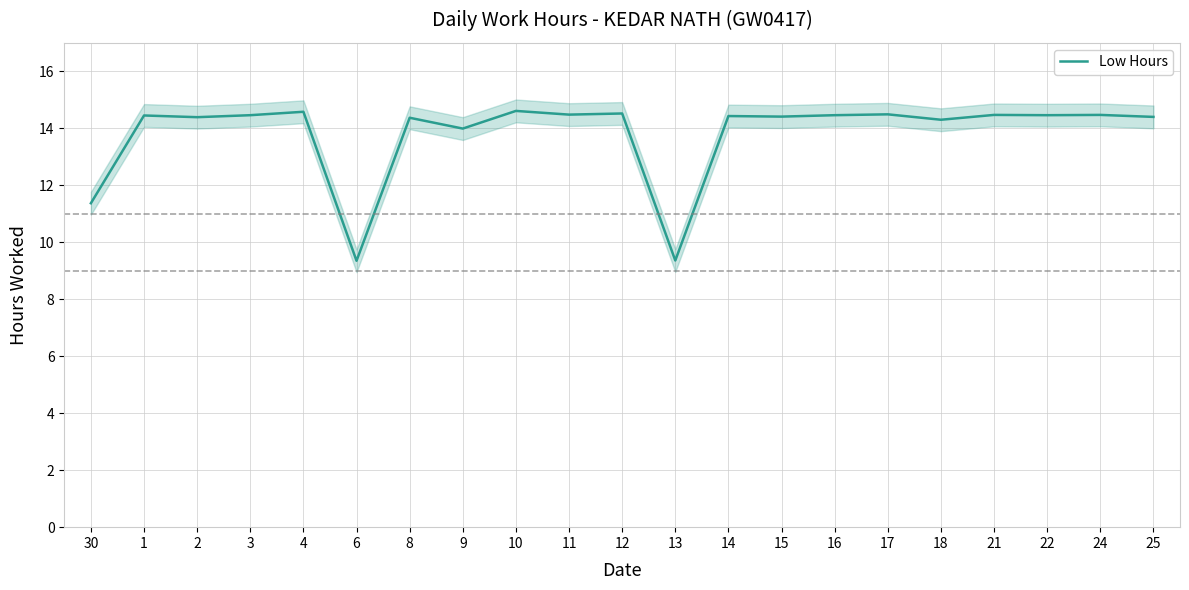

Where does the data first go above 14?

1